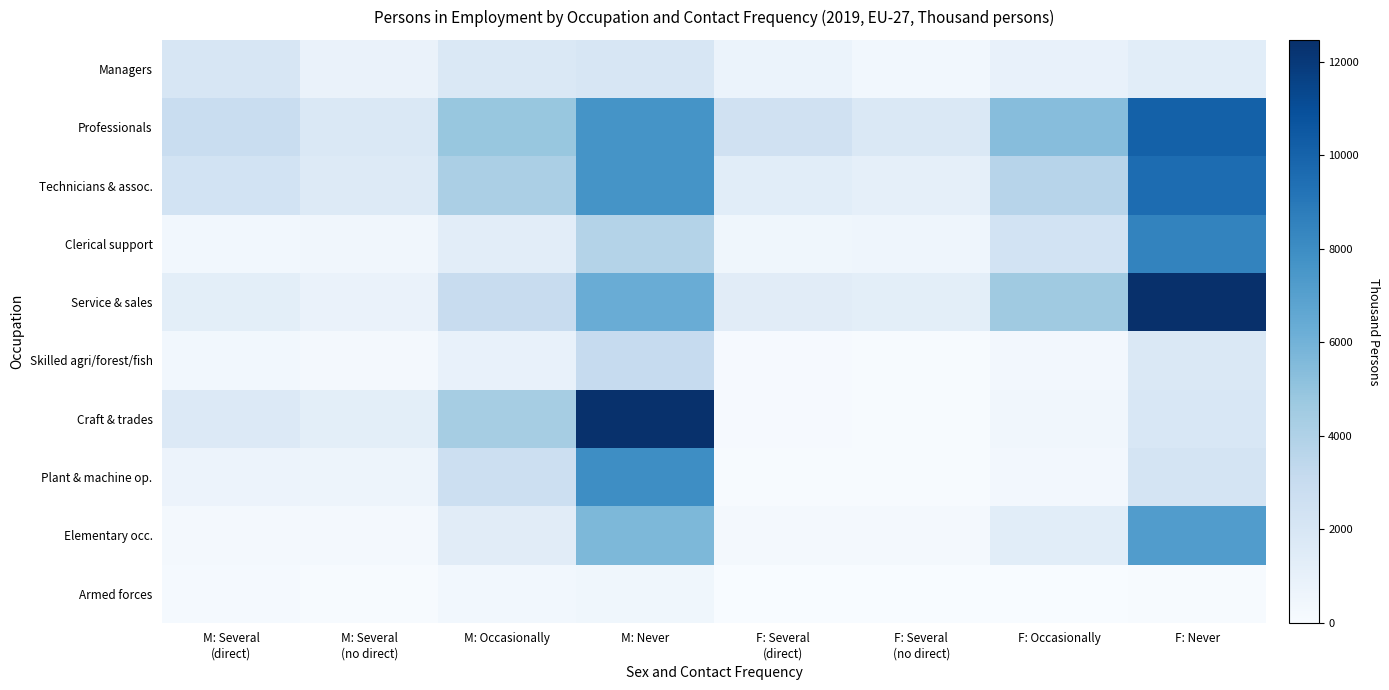

How many categories are shown in the chart?

8